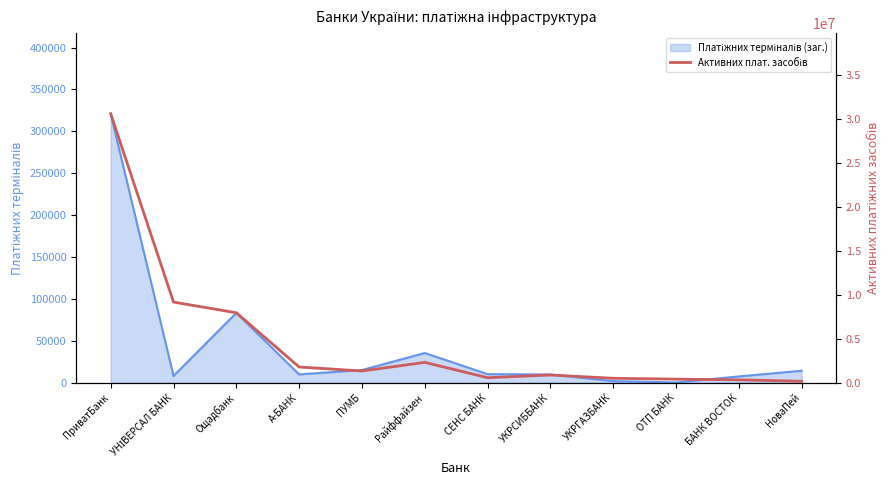

What position from the left is СЕНС БАНК?

7